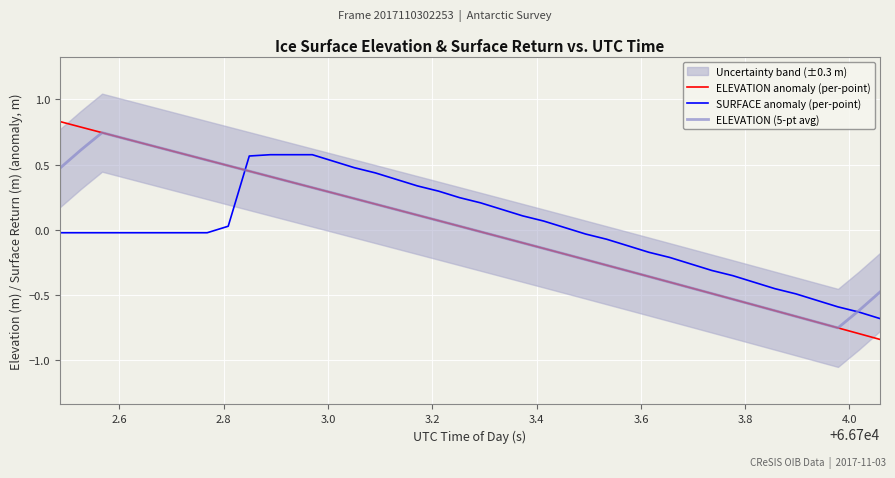

True or false: SURFACE anomaly (per-point) and ELEVATION anomaly (per-point) intersect in this chart.

True